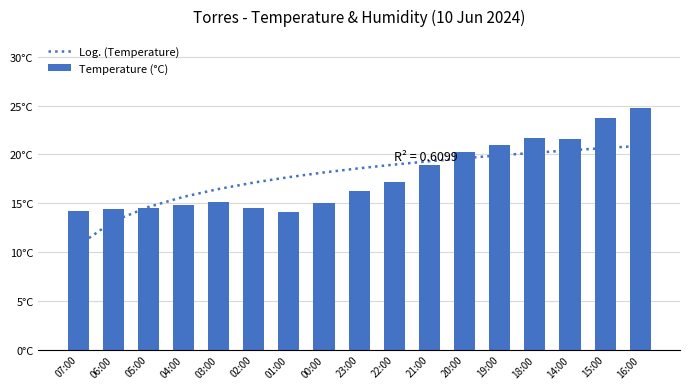

What is the sum of all Log. (Temperature) values?

301.8